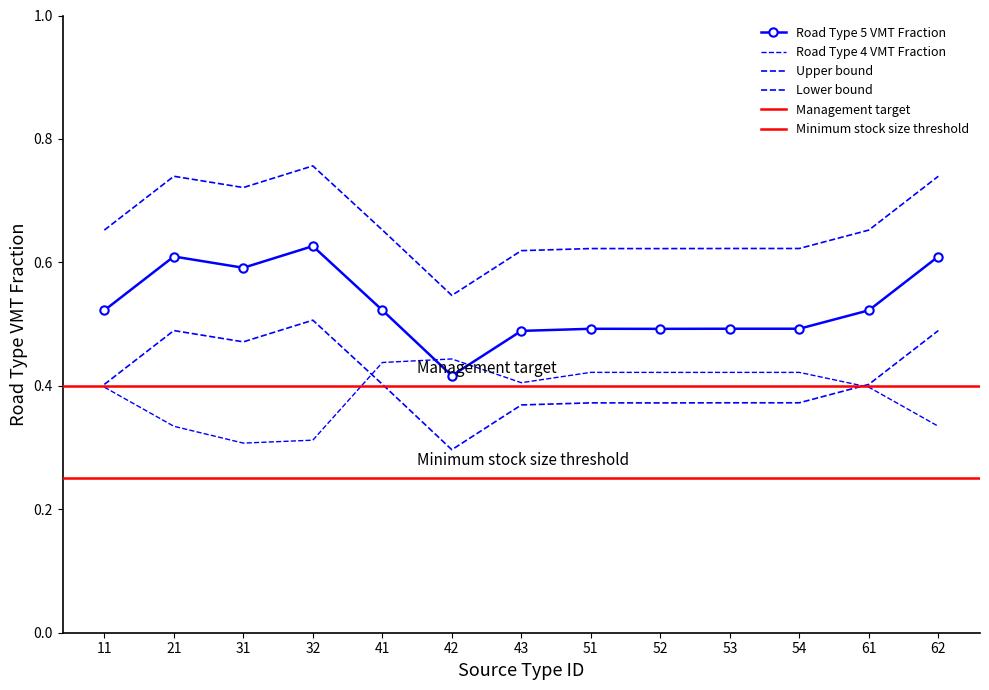

In Road Type 4 VMT Fraction, how many points are higher than both neighbors (excluding endpoints)?

2